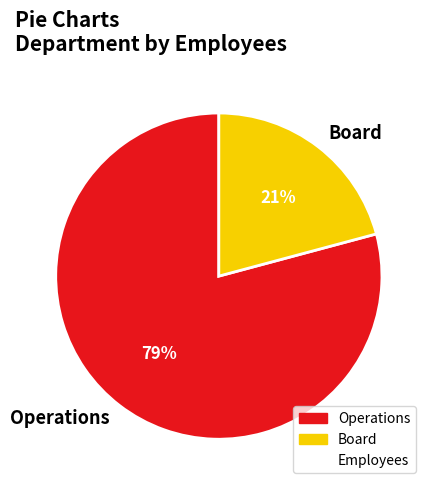

To the nearest percent, what is the combined percentage of Operations and Board?

100%